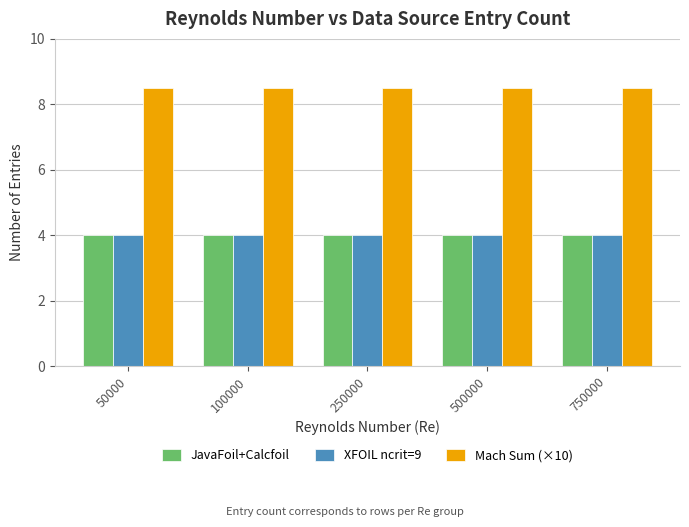

Is the value of XFOIL ncrit=9 at 500000 greater than the value of Mach Sum (×10) at 250000?

No